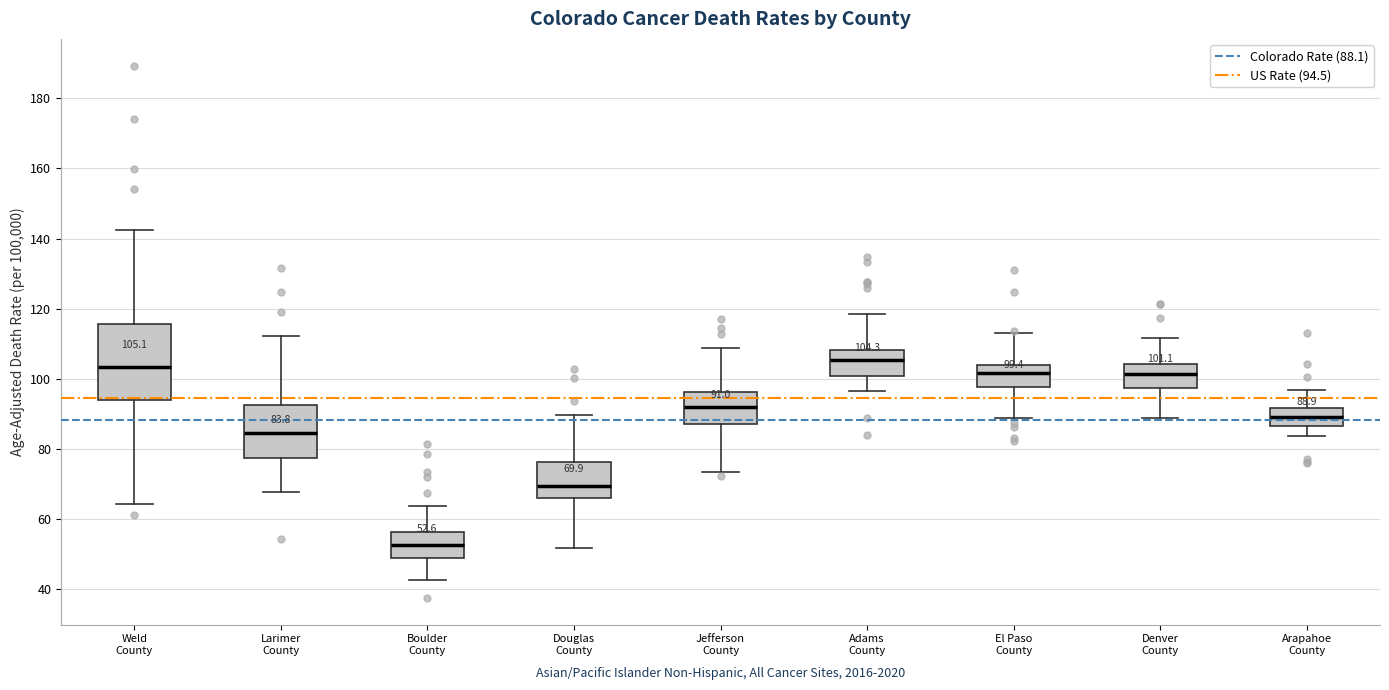

Which box's median line is the highest?

Adams County